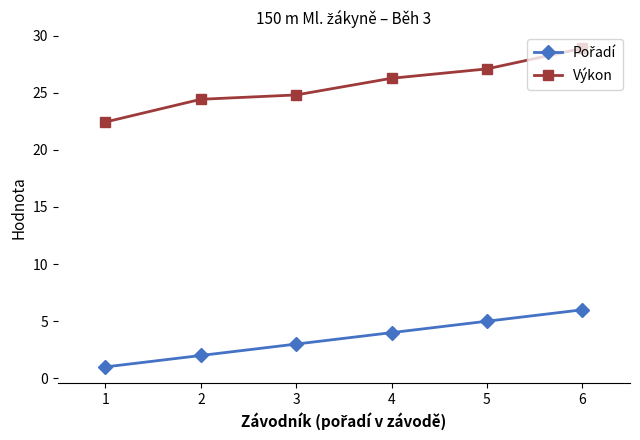

Is this an area chart (filled region under the line)?

No